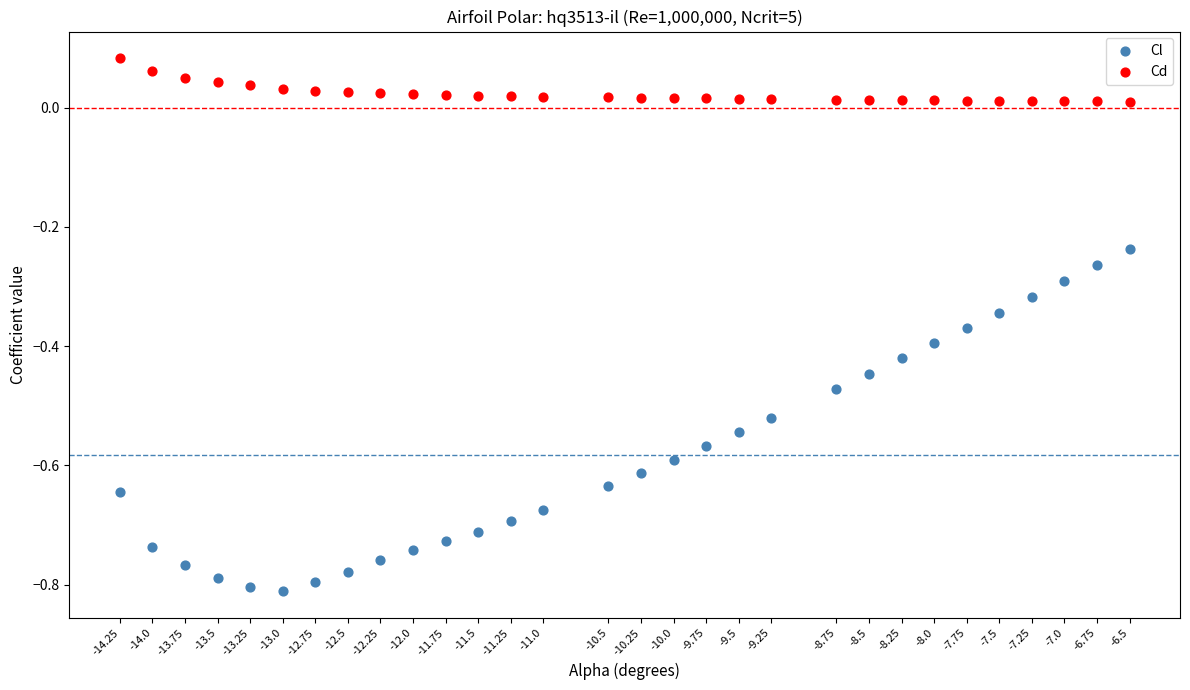

Across all data points, what is the range of X values (max minus min)?

7.8